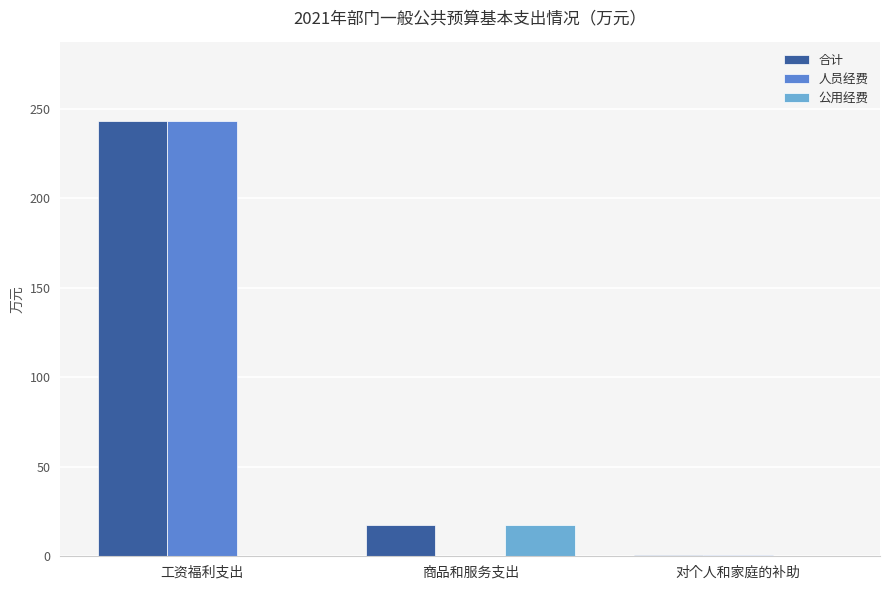

What is the approximate value of 人员经费 at 工资福利支出?

243.4